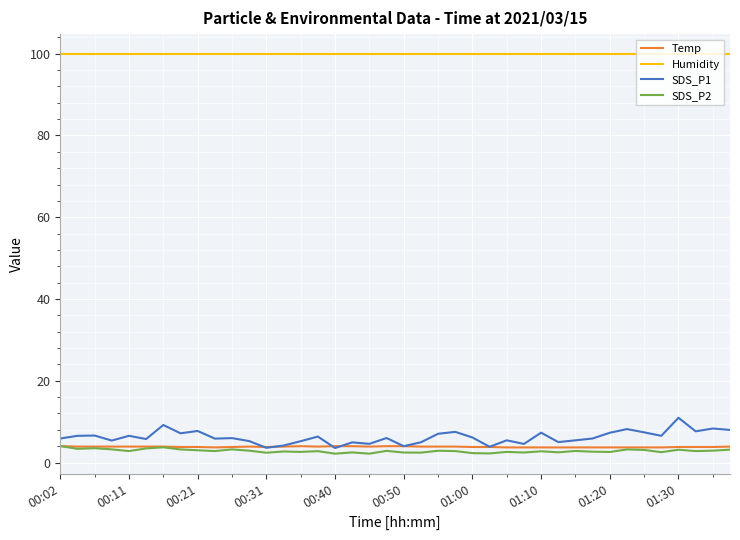

What is the minimum value shown in the chart?

2.2